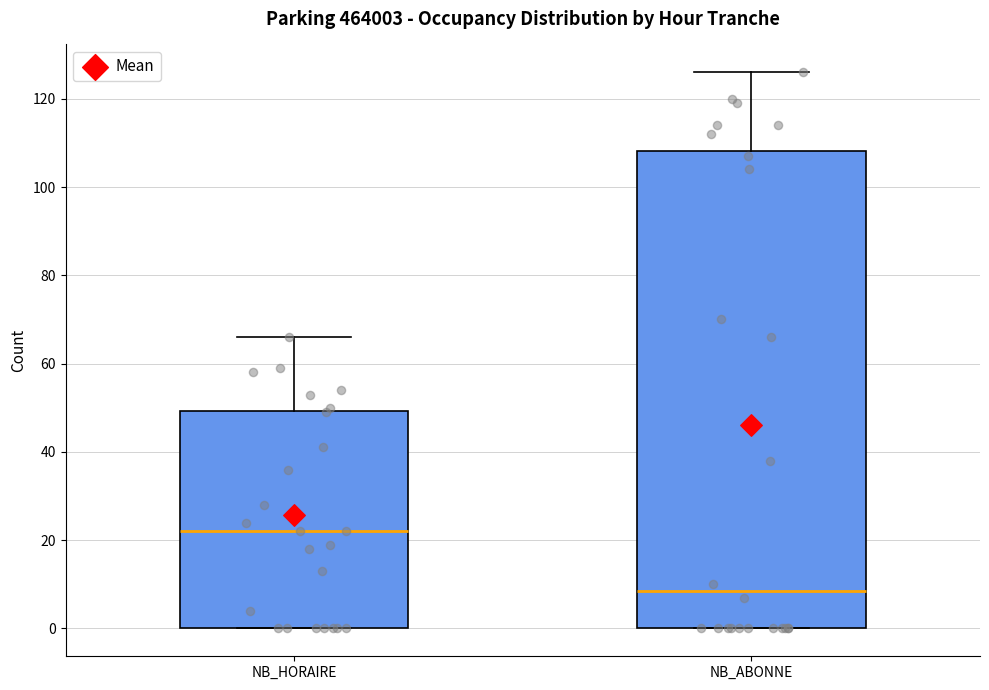

Which box is the tallest, from its lower edge to its upper edge?

NB_ABONNE